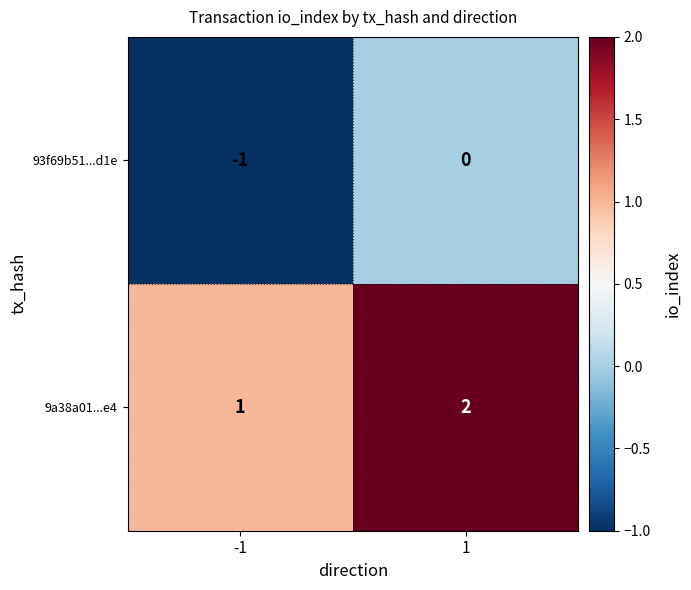

Reading left to right, transcribe all the data shown in this chart.

93f69b51...d1e: -1=-1	1=0
9a38a01...e4: -1=1	1=2